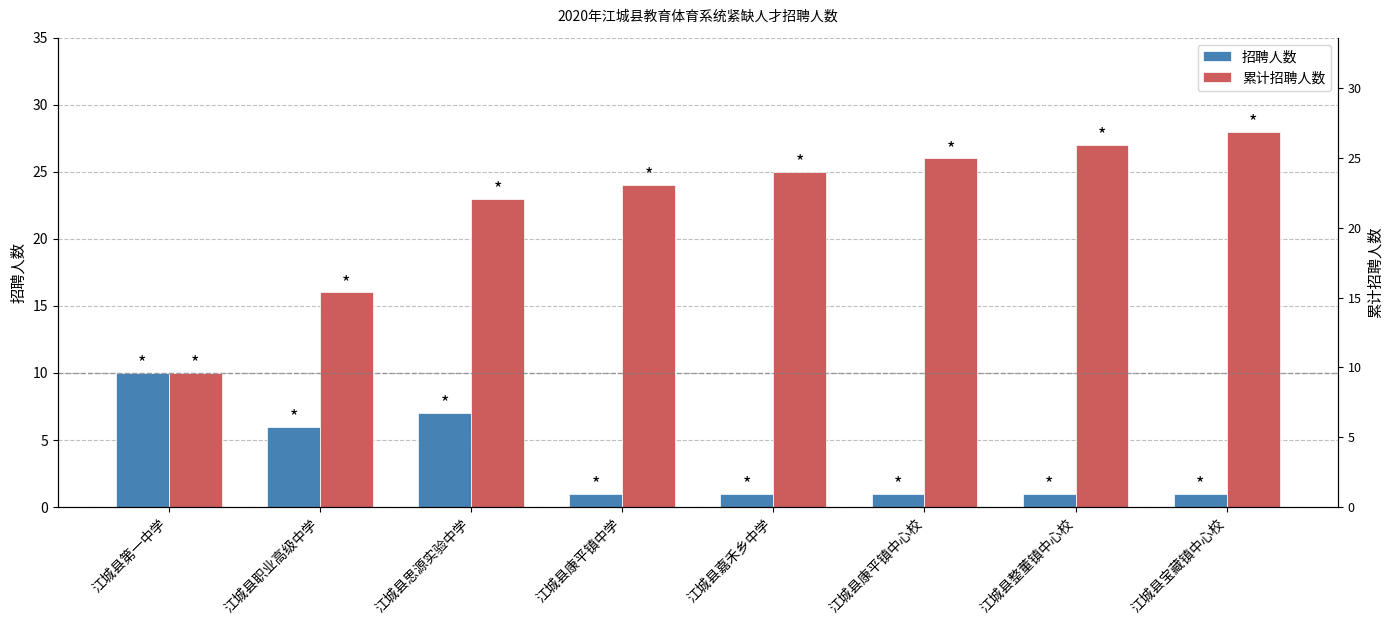

Does the chart contain any negative values?

No